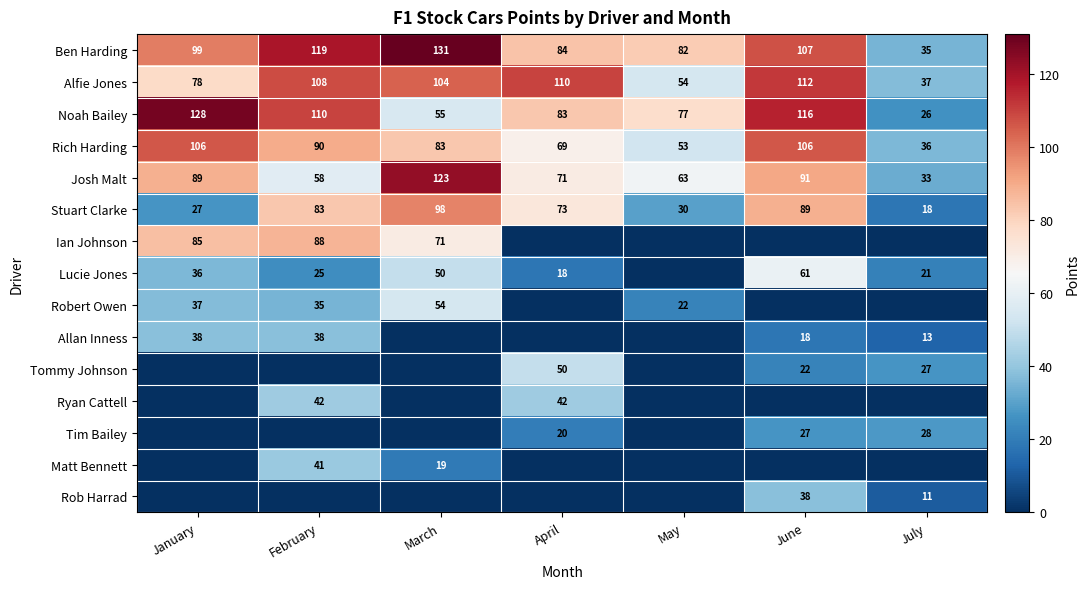

What is the spread (max minus min) of values at July?

37